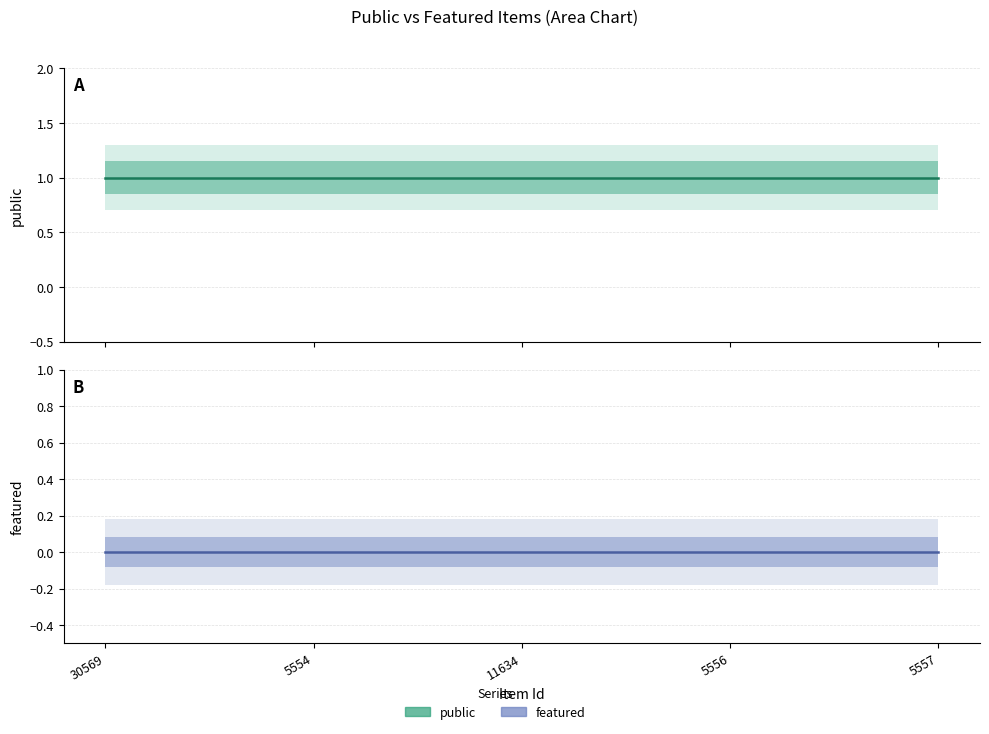

The featured series shows 0 at 30569. True or false?

True